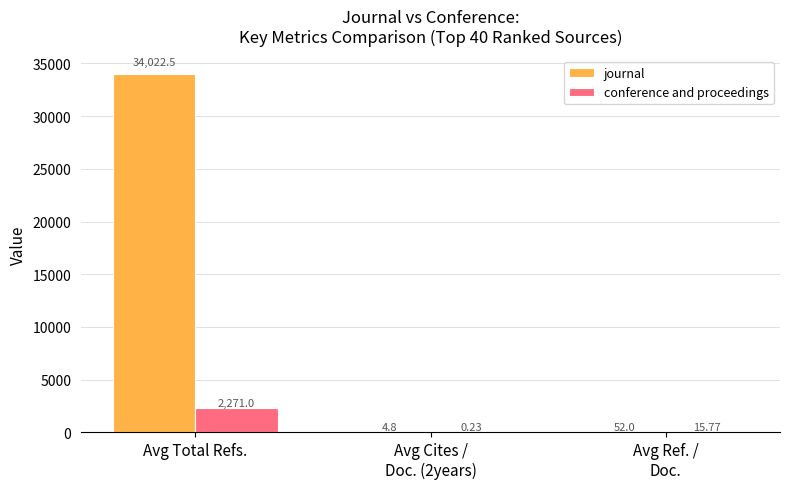

Which label corresponds to the largest value in the chart?

Avg Total Refs.